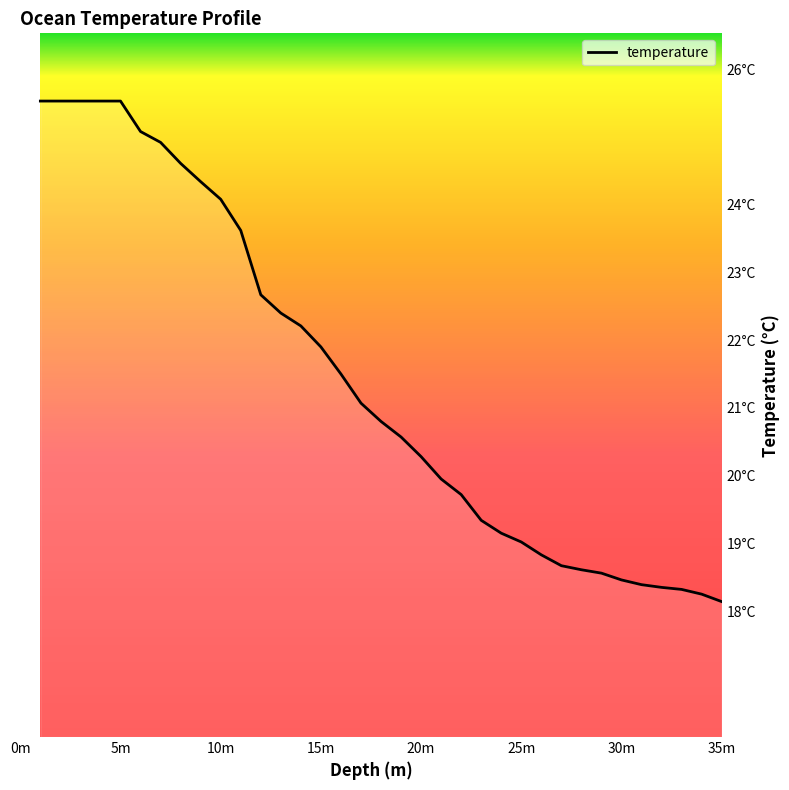

What is the value of the 17th point from the left?

21.1